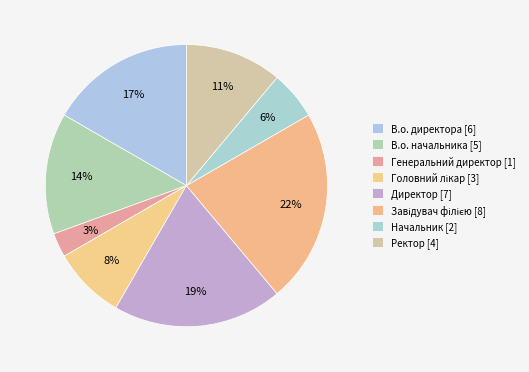

How many segments does this pie chart have?

8